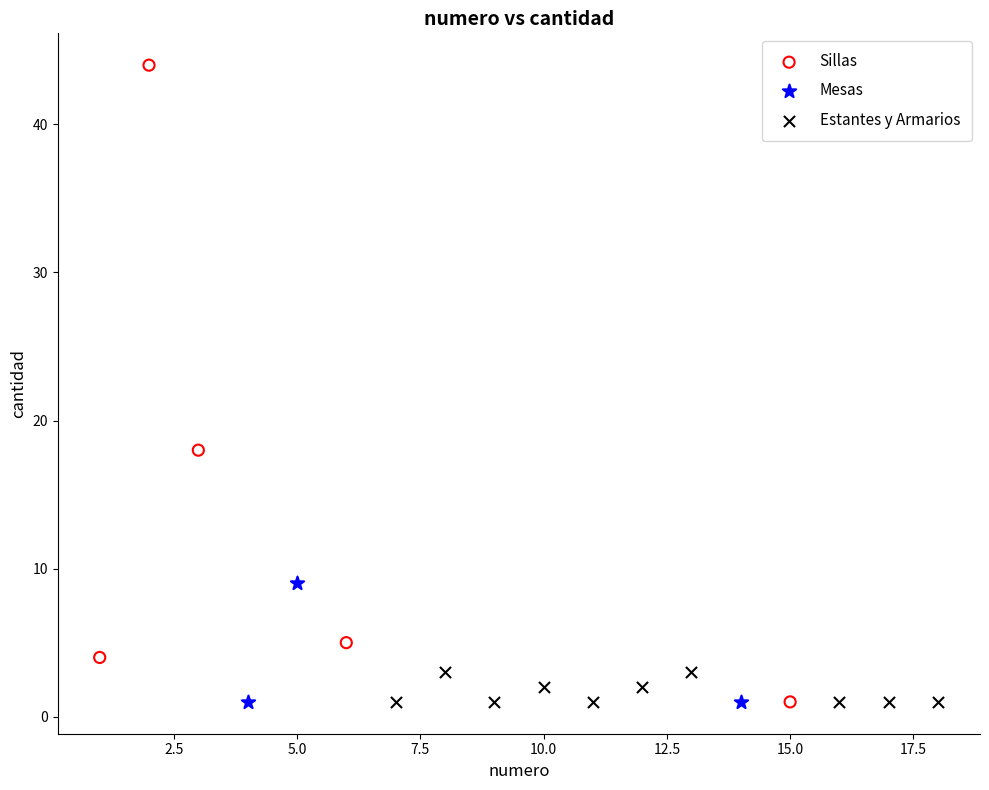

What are all the series names shown in the legend?

Sillas, Mesas, Estantes y Armarios